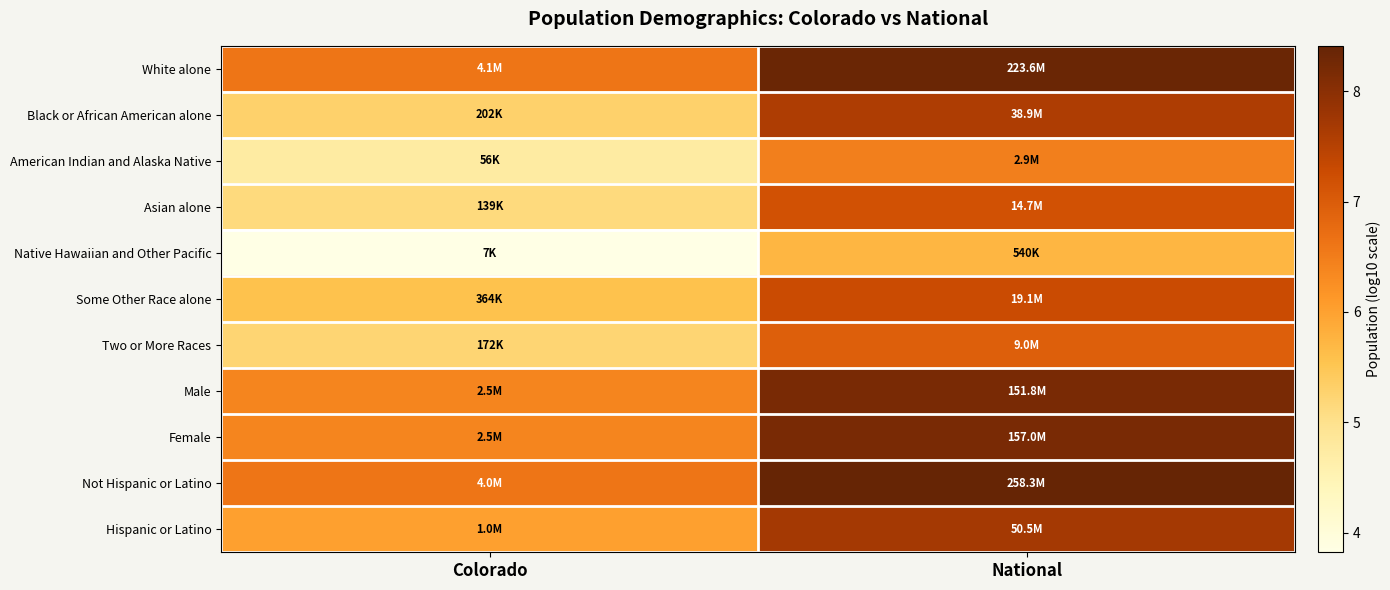

How many distinct data groups are displayed?

11